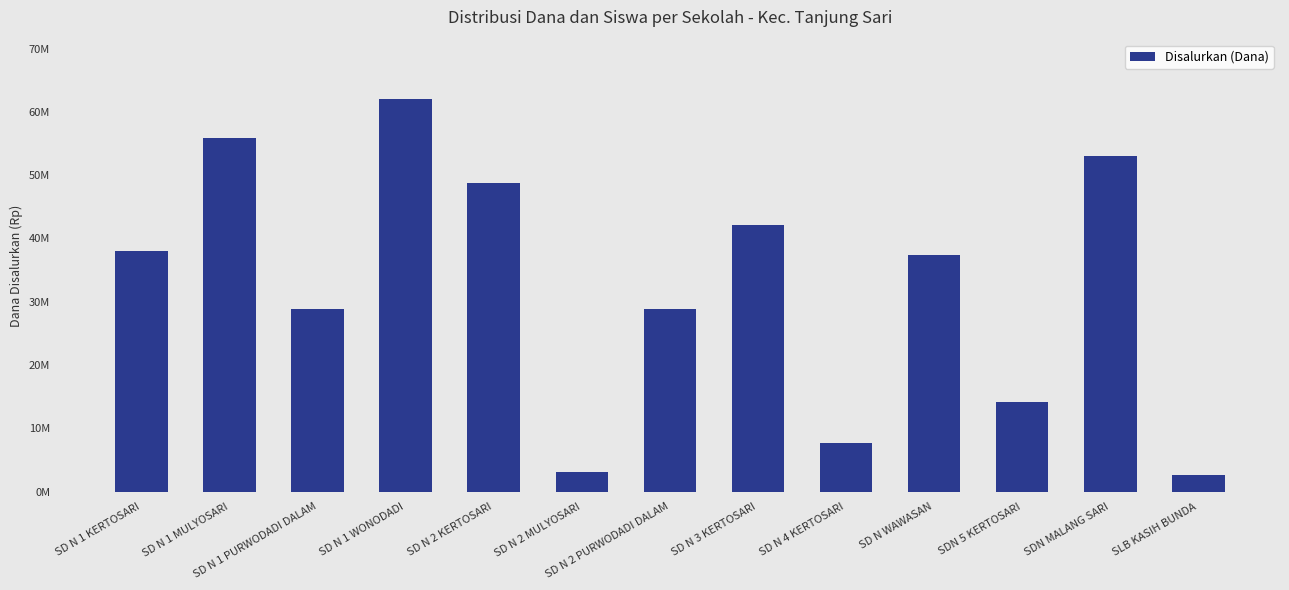

Reading left to right, list all the values displayed in this chart.

SD N 1 KERTOSARI=38025000	SD N 1 MULYOSARI=55800000	SD N 1 PURWODADI DALAM=28800000	SD N 1 WONODADI=62100000	SD N 2 KERTOSARI=48825000	SD N 2 MULYOSARI=3150000	SD N 2 PURWODADI DALAM=28800000	SD N 3 KERTOSARI=42075000	SD N 4 KERTOSARI=7650000	SD N WAWASAN=37350000	SDN 5 KERTOSARI=14175000	SDN MALANG SARI=53100000	SLB KASIH BUNDA=2700000